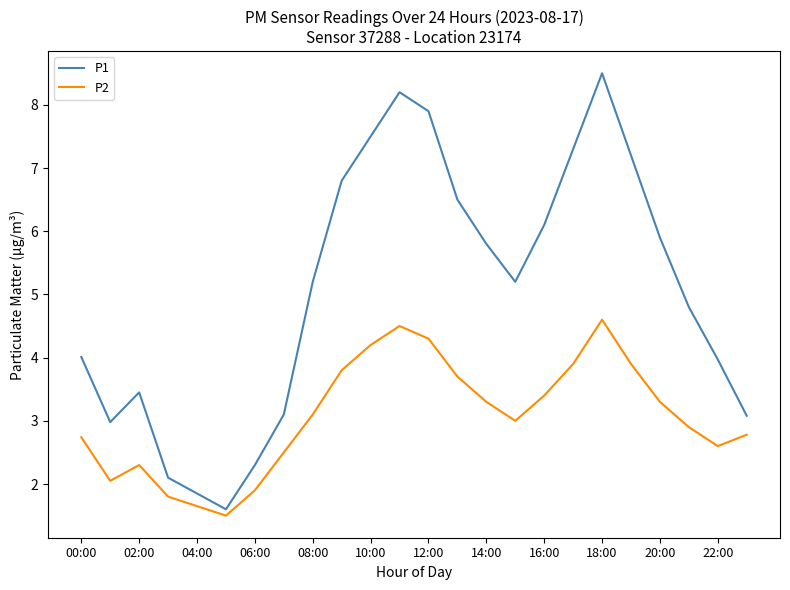

Rank the series by their average value, from lowest to highest.

P2, P1